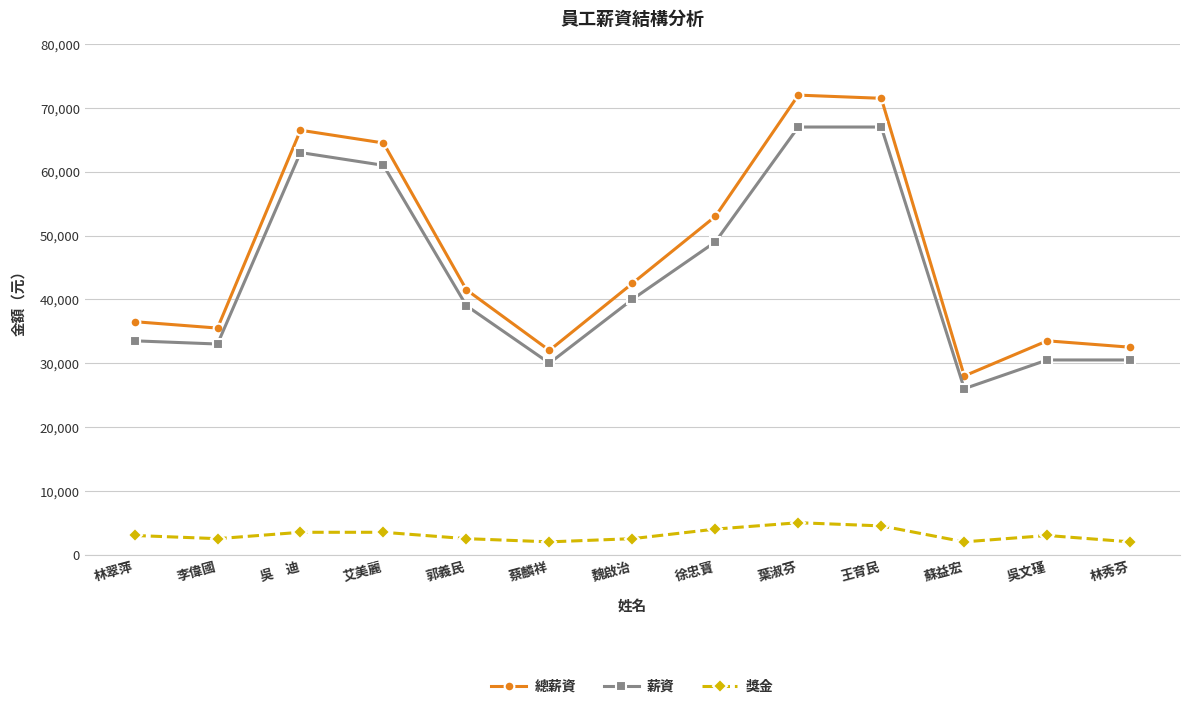

True or false: 薪資 has more than 0 points higher than both neighbors.

True